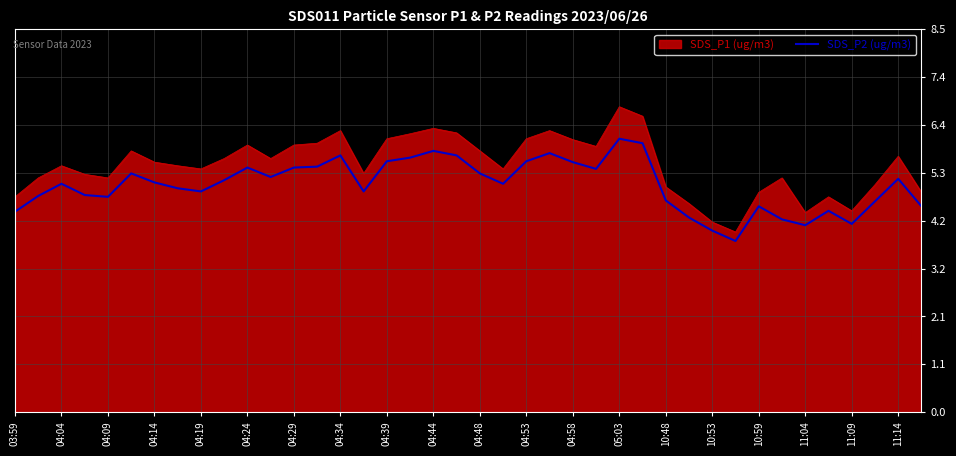

List the series in order of their peak value, highest first.

SDS_P1 (ug/m3), SDS_P2 (ug/m3)